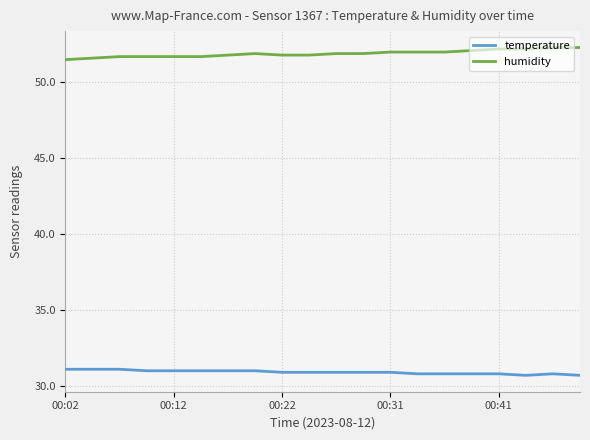

What is the average value of the temperature series?

30.9